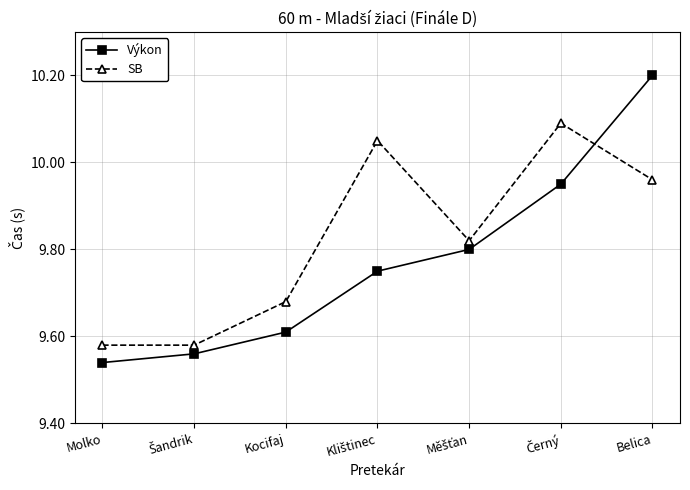

Which series has the largest range (max minus min)?

Výkon